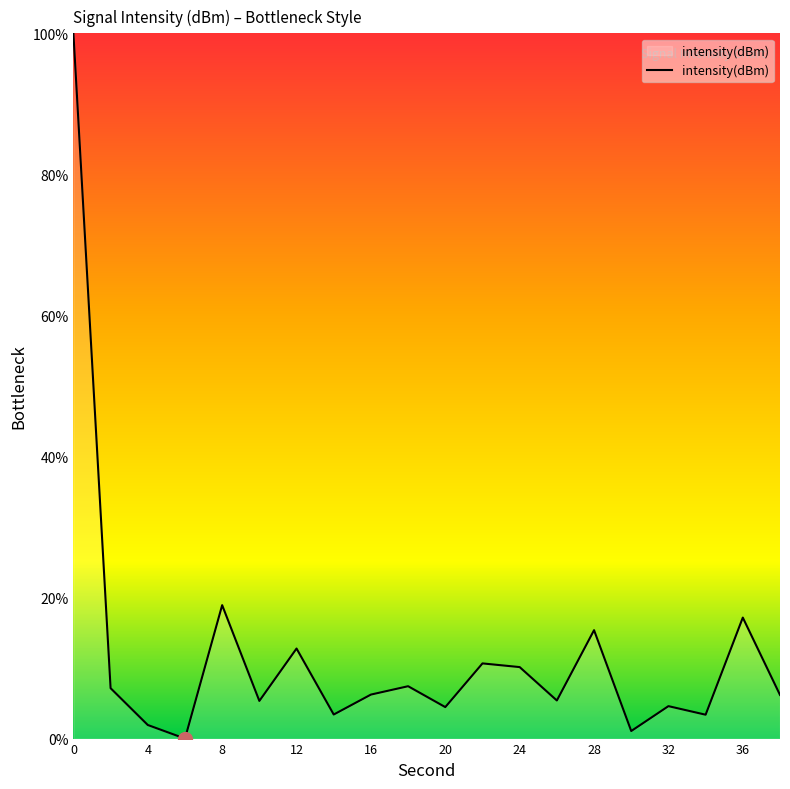

What is the difference between the maximum and minimum values?

100.0